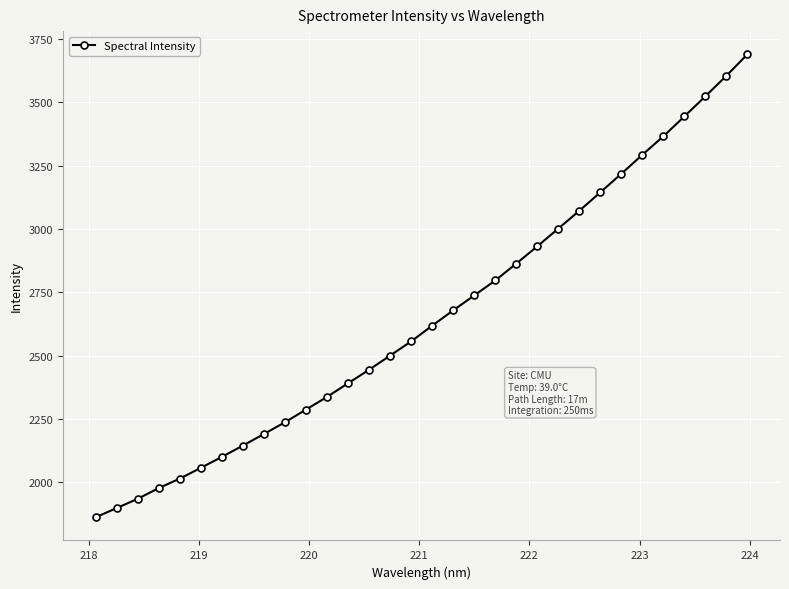

What is the value of the 4th point from the left?

1977.0